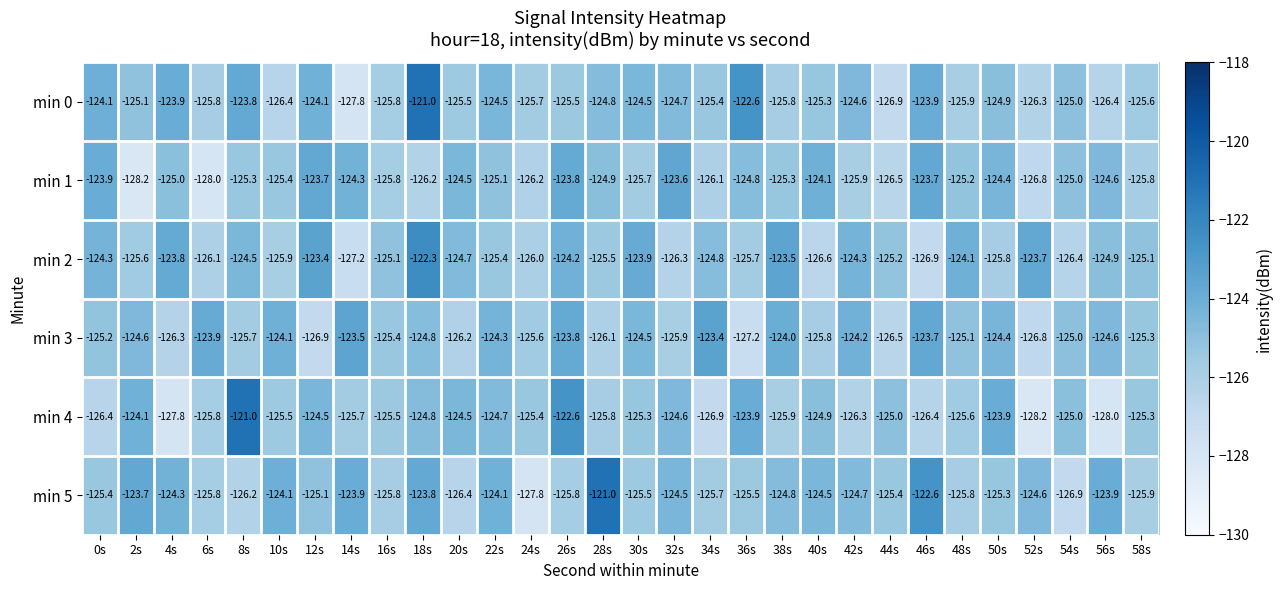

What is the smallest value displayed?

-128.2